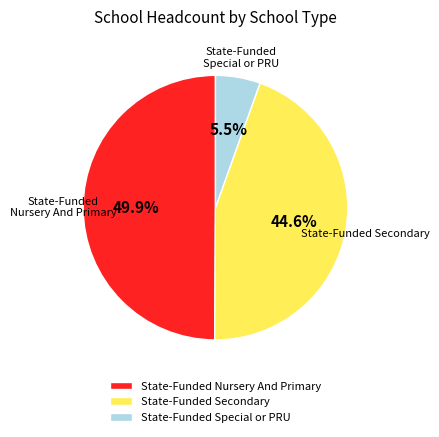

To the nearest percent, what is the difference between the State-Funded Special or PRU and State-Funded Nursery And Primary slice percentages?

44%